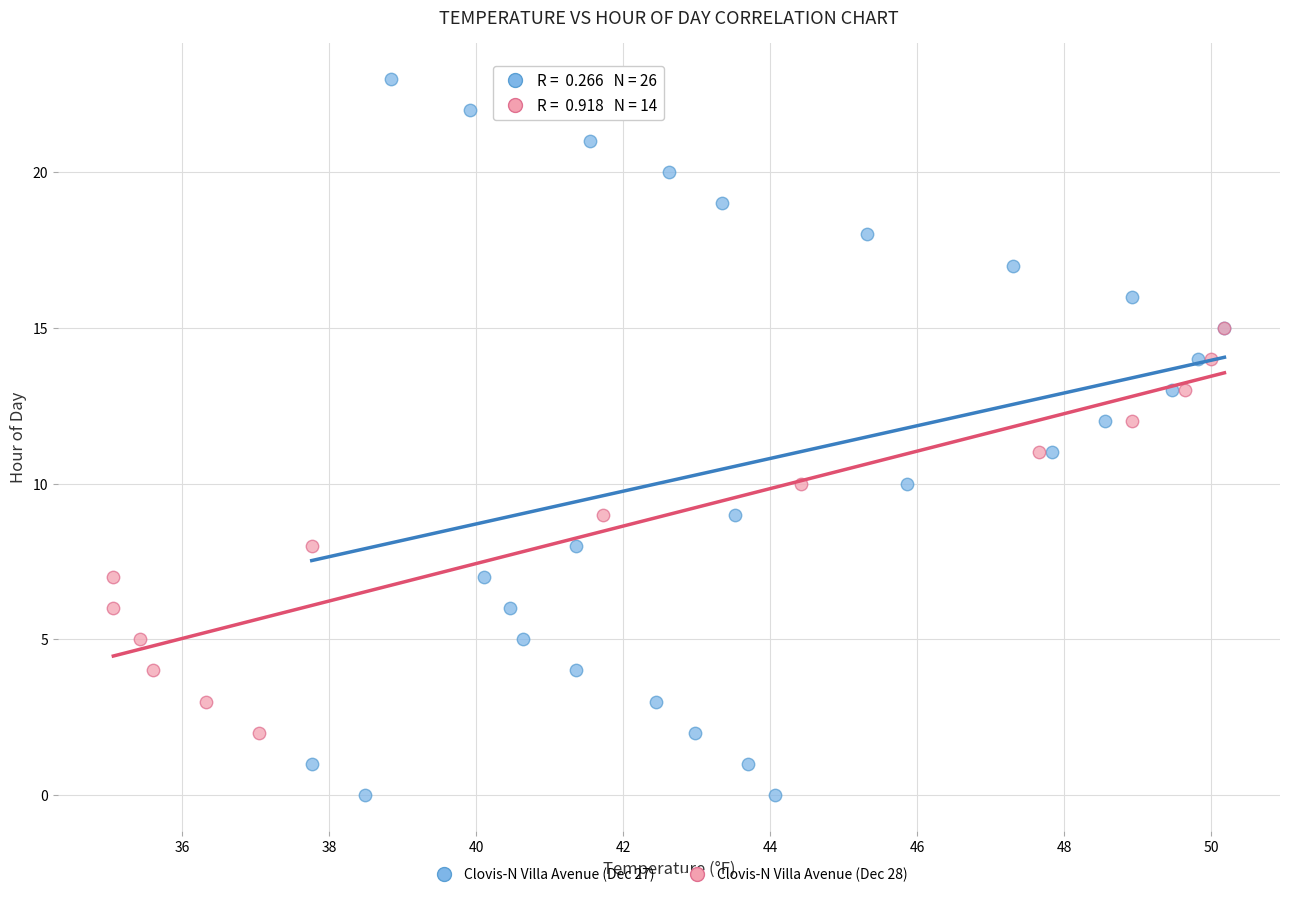

Which series has the widest spread of Y values?

Clovis-N Villa Avenue (Dec 27)